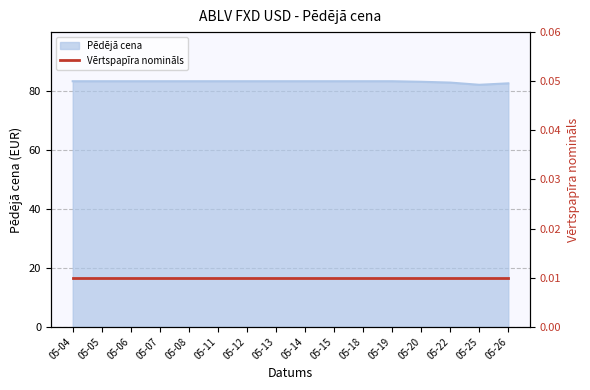

The Pēdējā cena series shows 82.8 at 05-22. True or false?

True